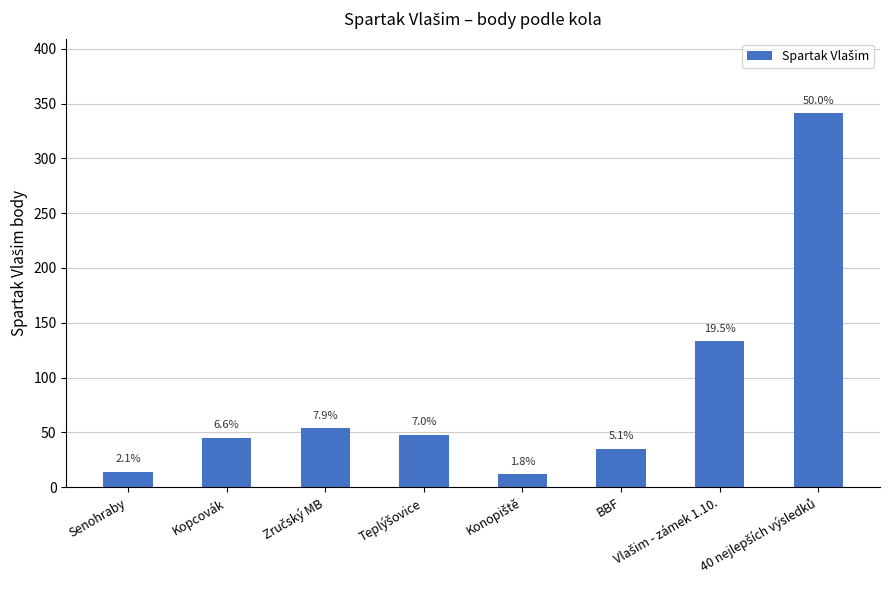

List the labels in order of value, largest first.

40 nejlepších výsledků, Vlašim - zámek 1.10., Zručský MB, Teplýšovice, Kopcovák, BBF, Senohraby, Konopiště